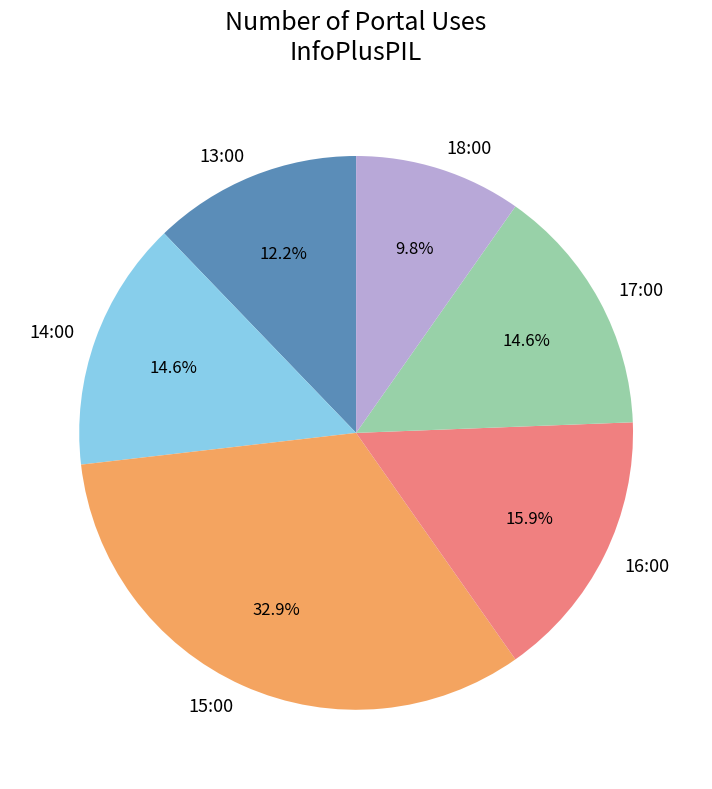

What is the ratio of the value at 13:00 to the value at 16:00?

0.8